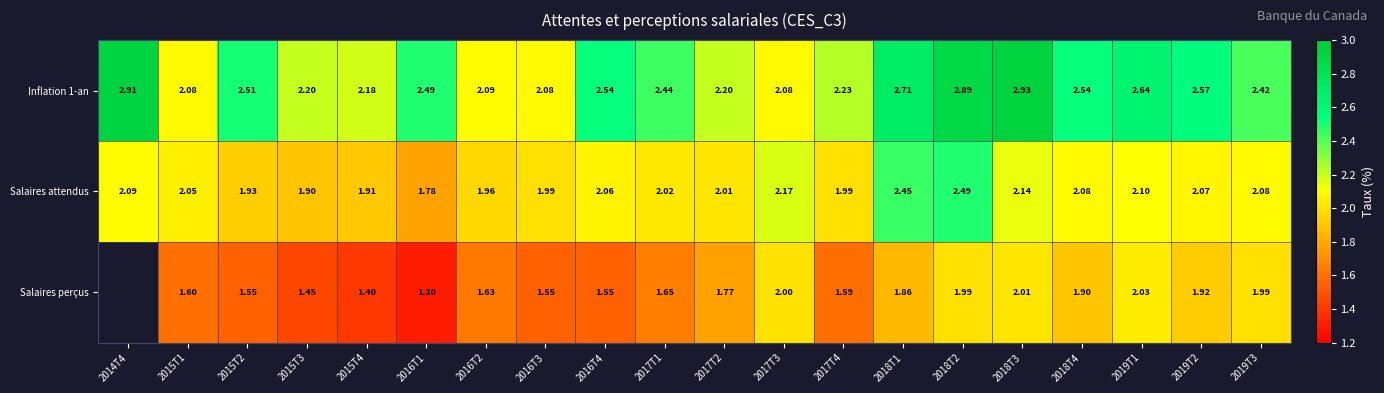

Between 2019T1 and 2017T4, which is larger?

2019T1